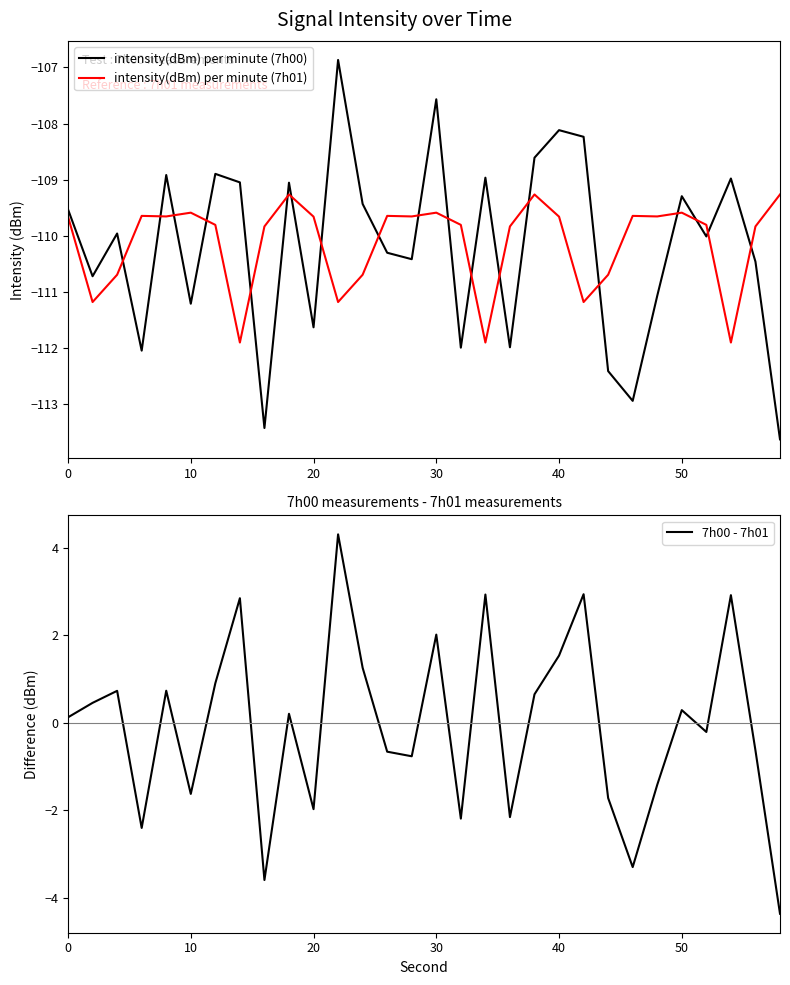

What is the value of the intensity(dBm) per minute (7h01) point at the 3rd from the left?

-110.7